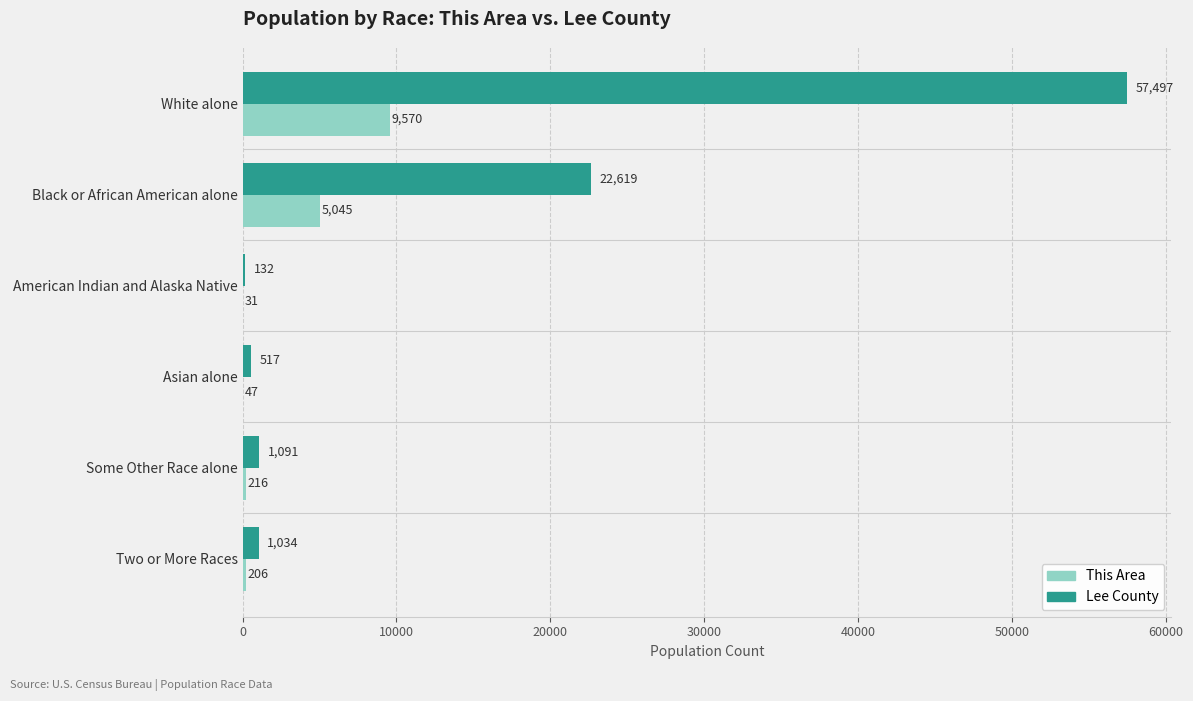

Which series has the largest total across all categories?

Lee County